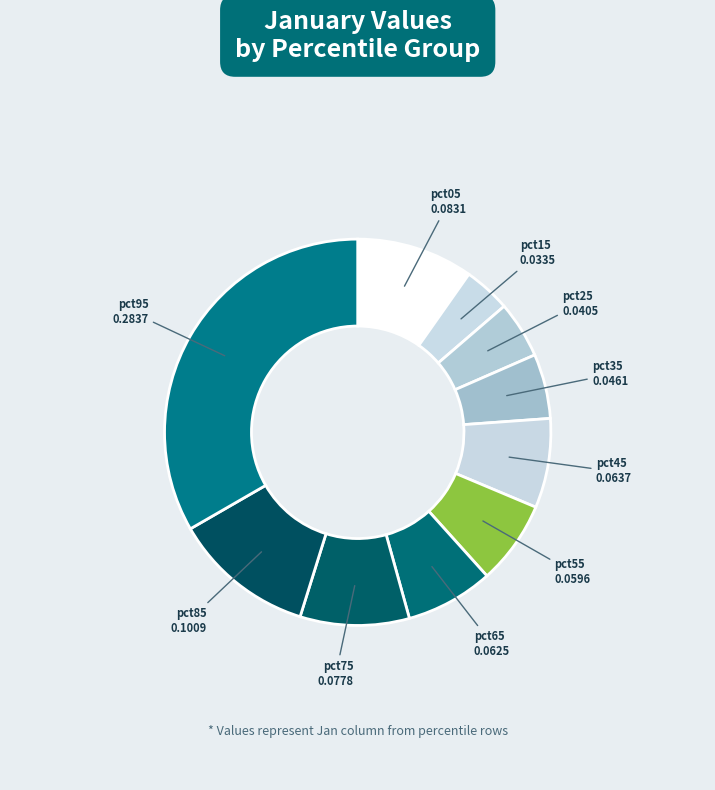

Does any single category account for the majority?

No